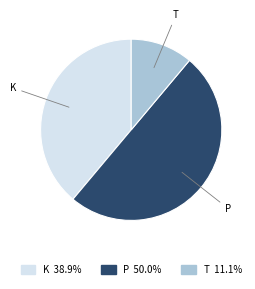

Between P and T, which is larger?

P